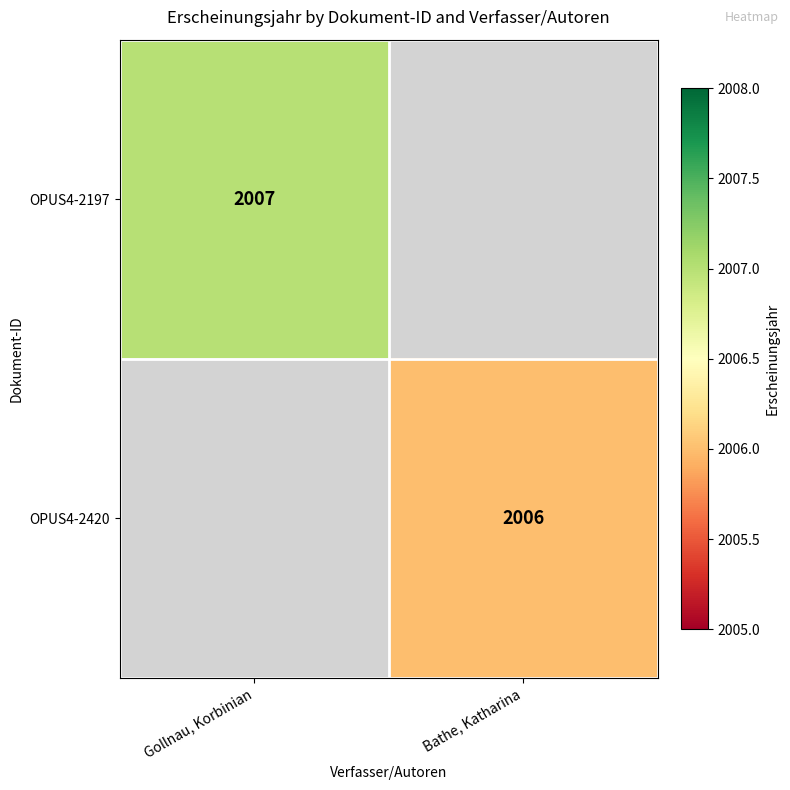

The value of OPUS4-2197 at Gollnau, Korbinian is 2723. True or false?

False